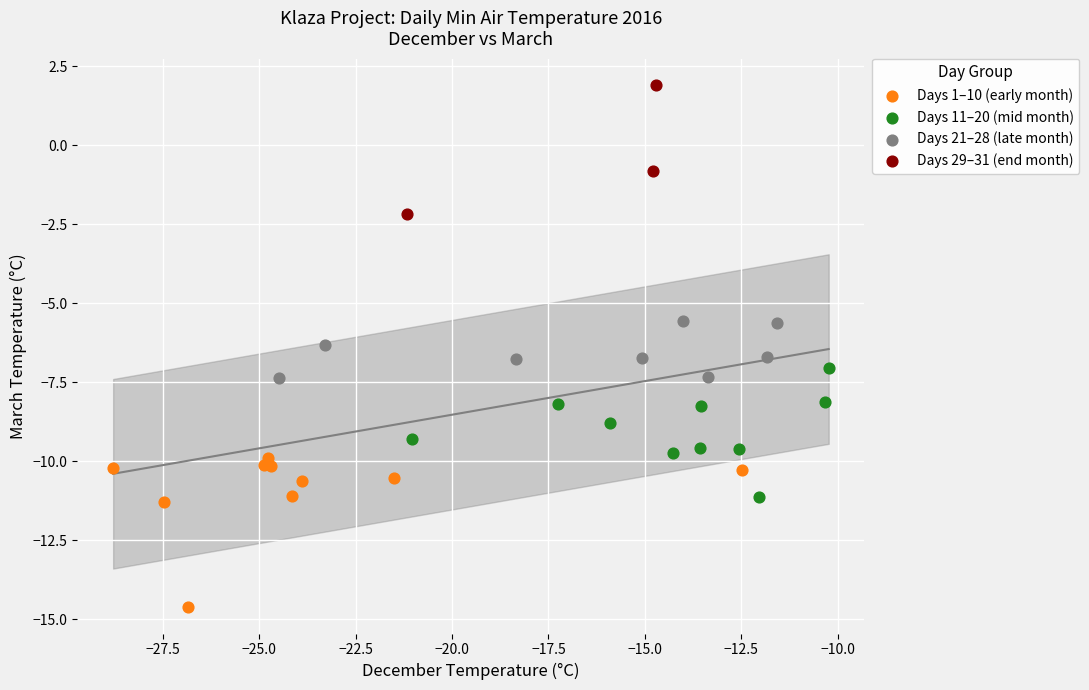

Which series contains the lowest Y value?

Days 1–10 (early month)